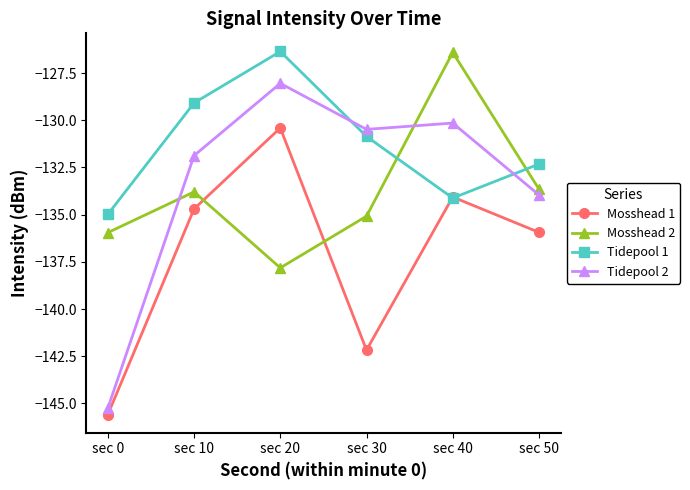

Which series ends up on top after the final intersection of Mosshead 1 and Tidepool 1?

Tidepool 1